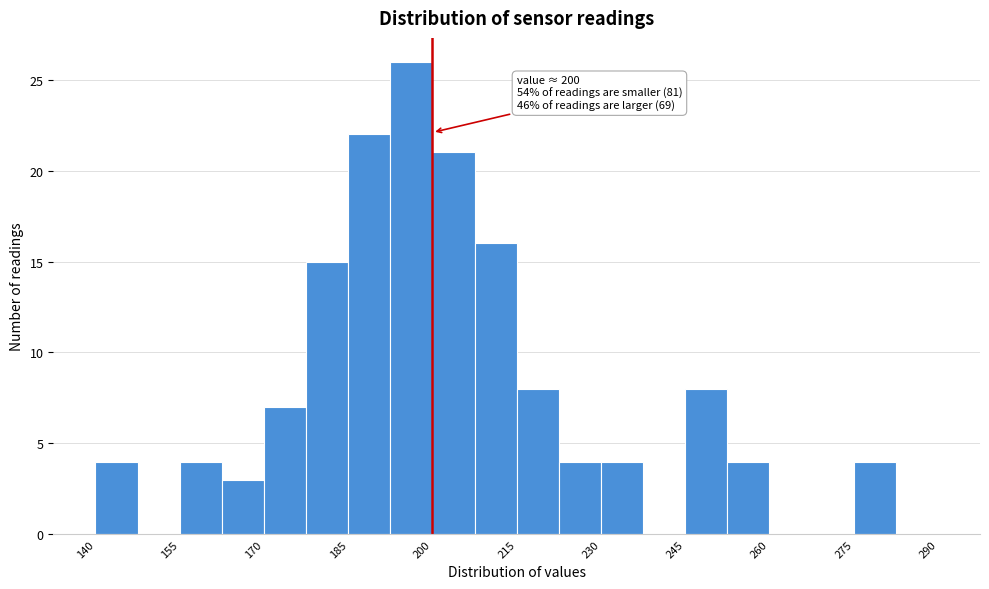

Around what value on the x-axis is the tallest bar? Give the approximate position of its centre, as read against the axis.

196